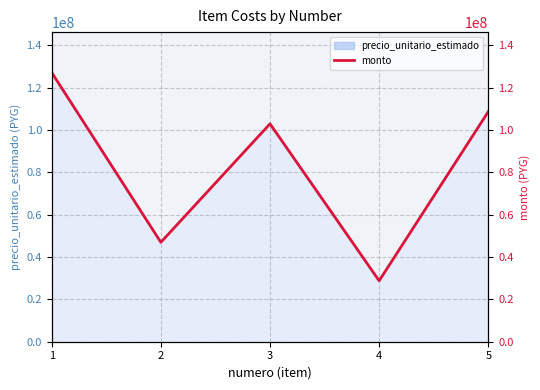

How many interior local valleys (lower than both neighbors) does the data have?

2